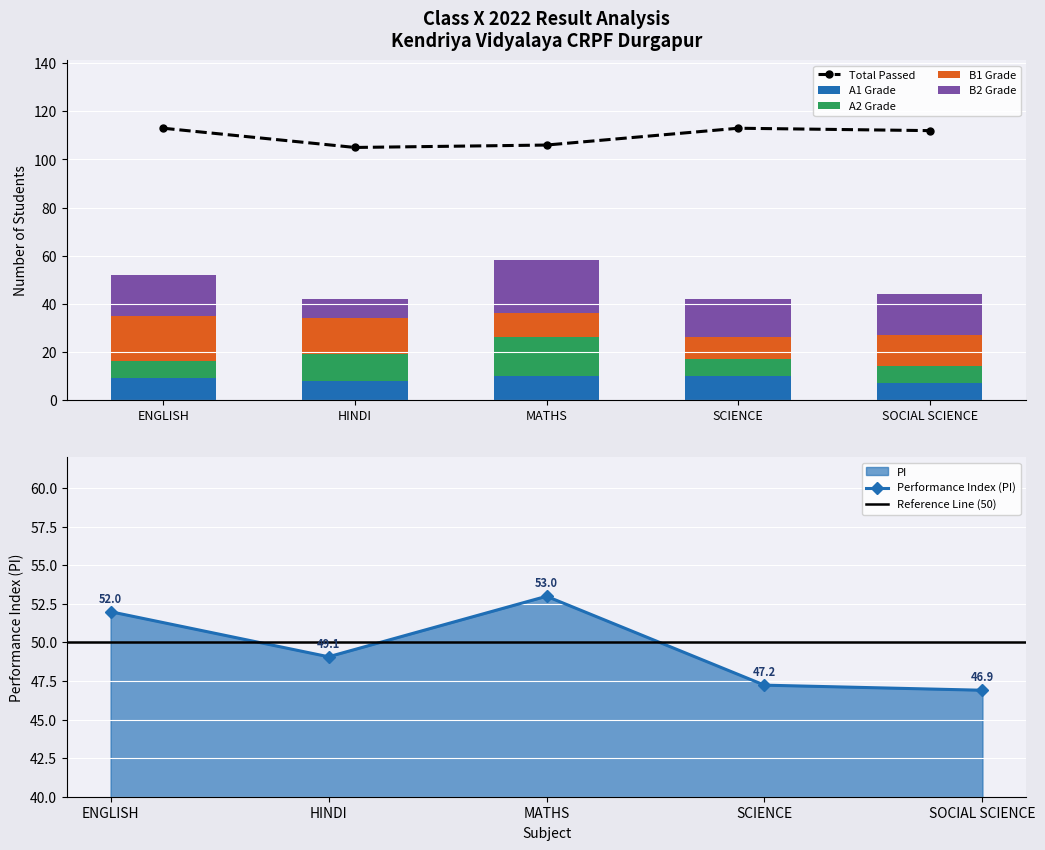

What is the spread (max minus min) of values at HINDI?

97.0